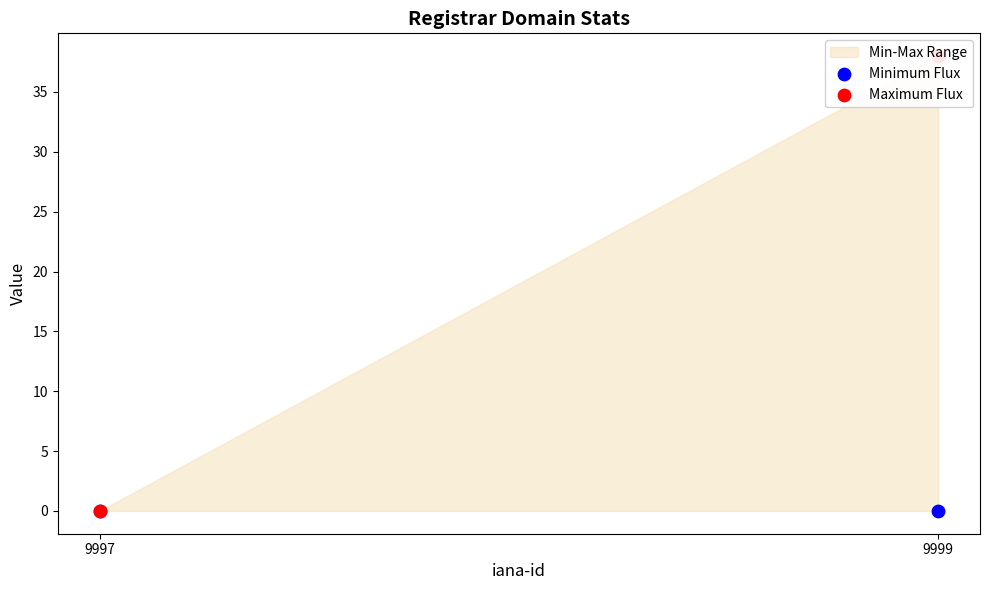

Which series has the widest spread of Y values?

Maximum Flux